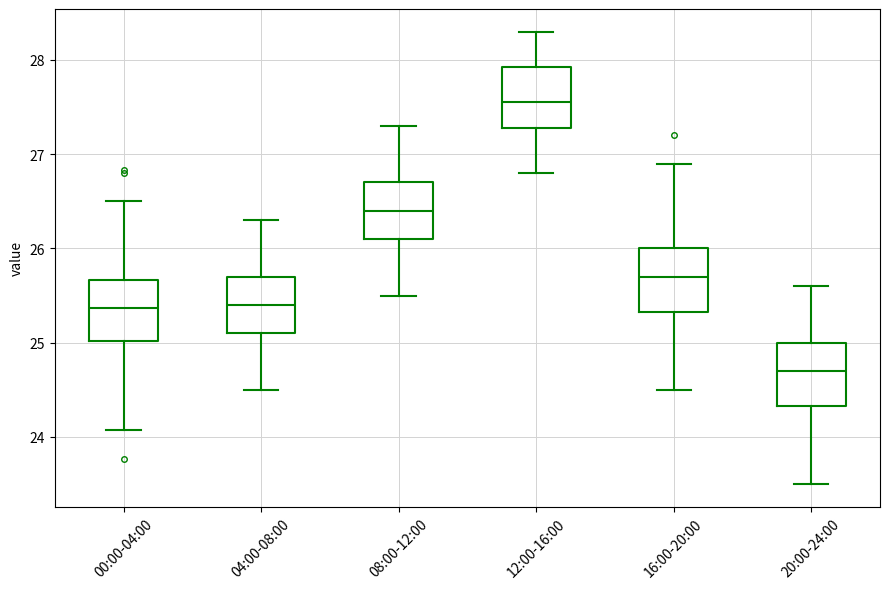

Where does the upper whisker of the box for 16:00-20:00 end on the y-axis? The values are not printed on the chart, so give them approximately, as read against the axis.

26.9